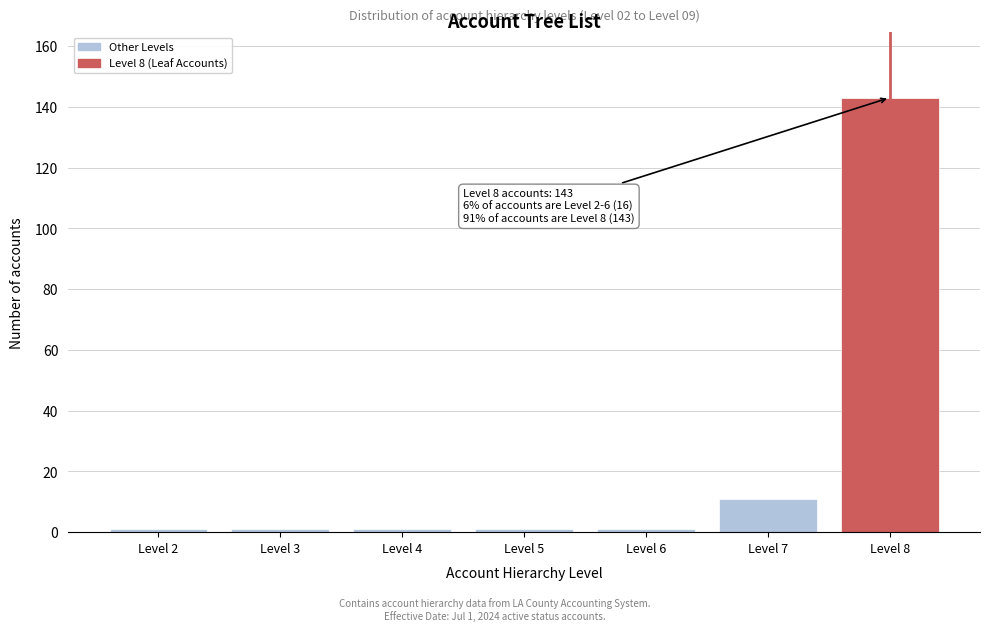

Reading right to left, transcribe all the data shown in this chart.

143	11	1	1	1	1	1